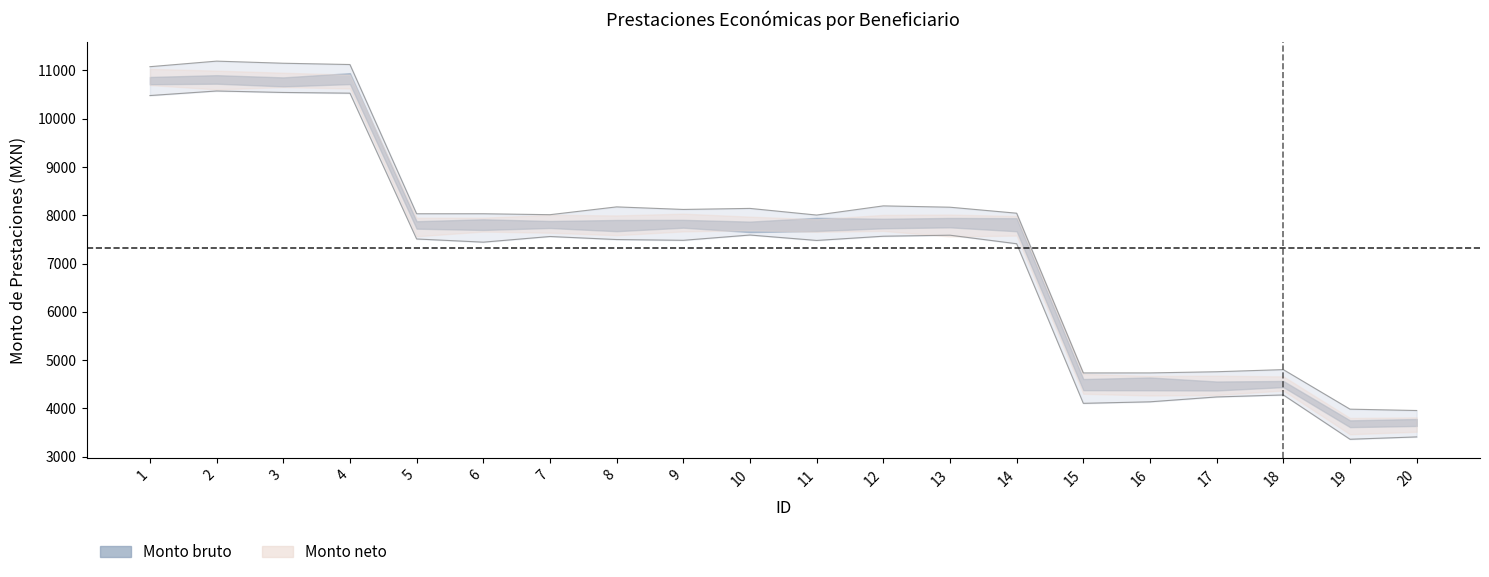

What is the maximum value for Monto bruto?

10572.1